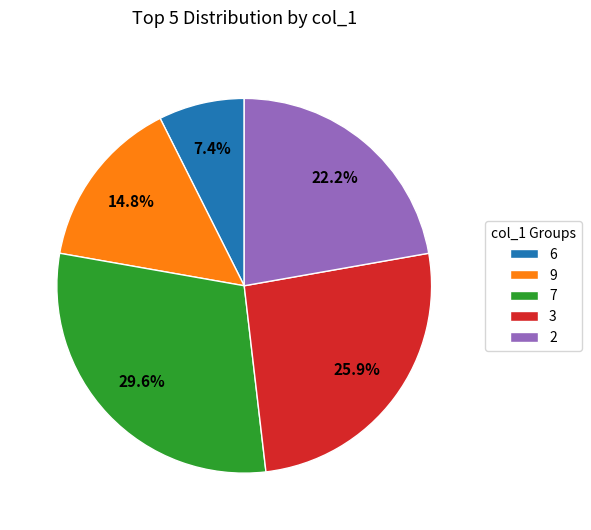

What is the smallest slice in the pie chart?

6